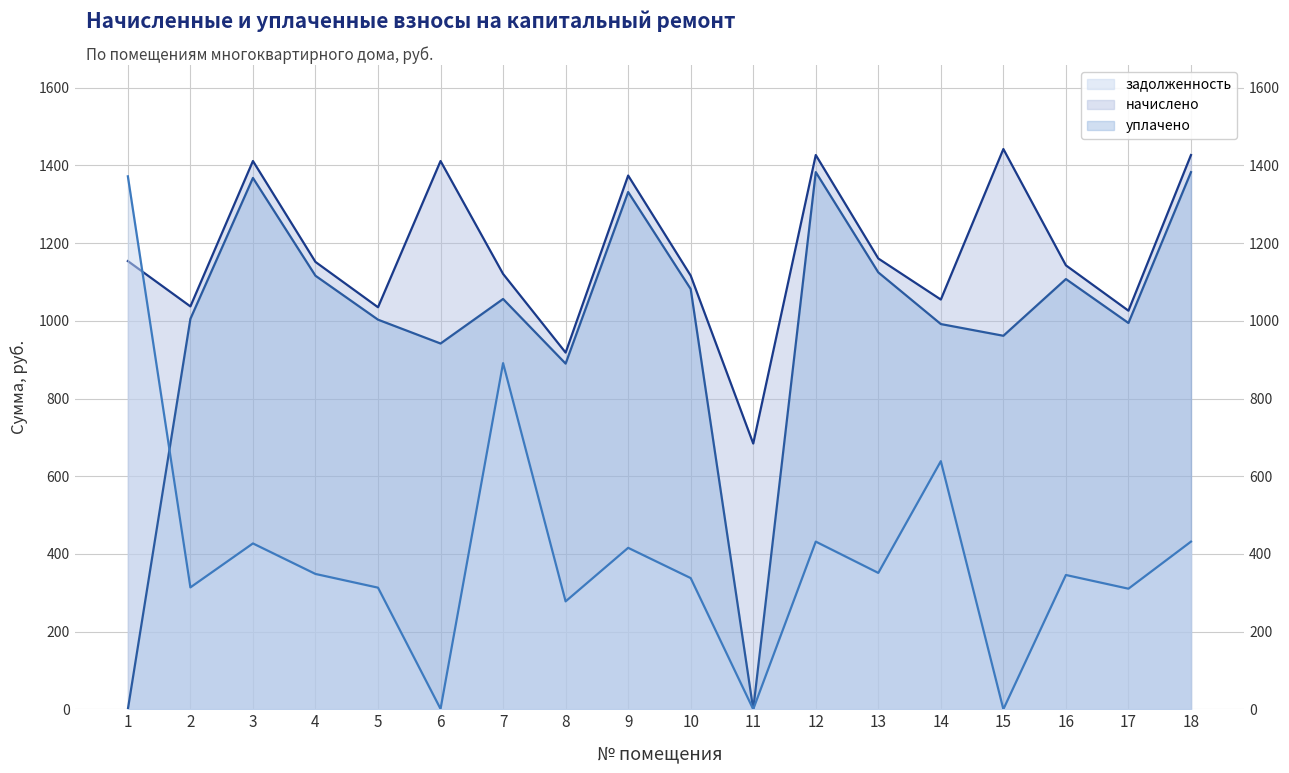

The value of задолженность at 17 is 130.8. True or false?

False